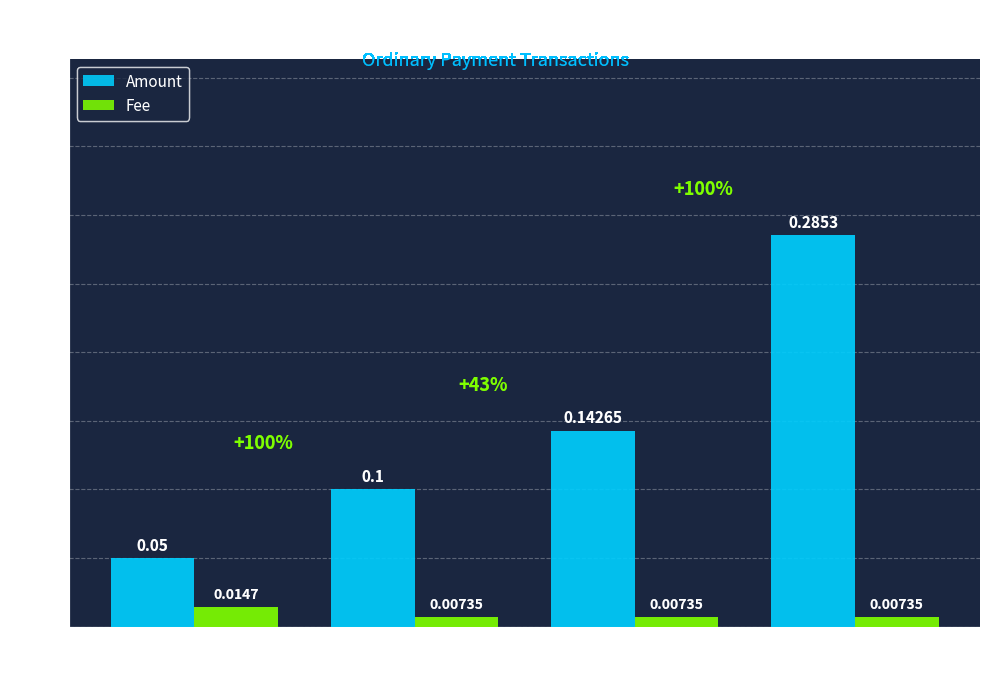

Between Height
646472 and Height
646485, which series saw the biggest shift?

Amount